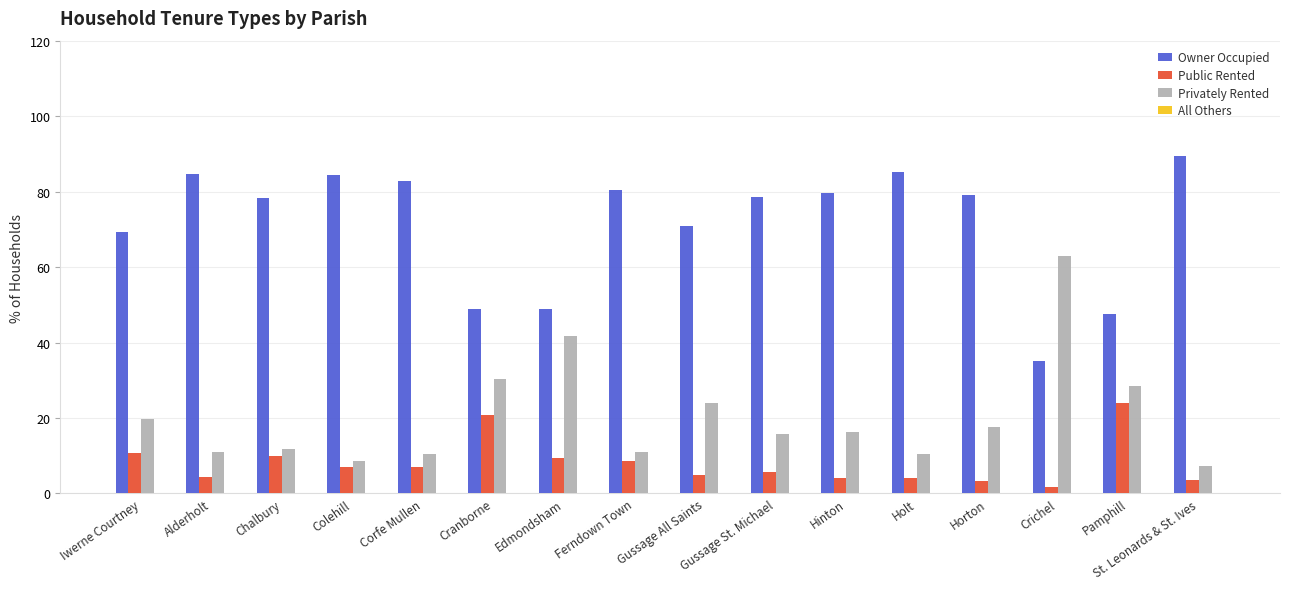

What is the sum of the Public Rented values at Edmondsham and Corfe Mullen?

16.5